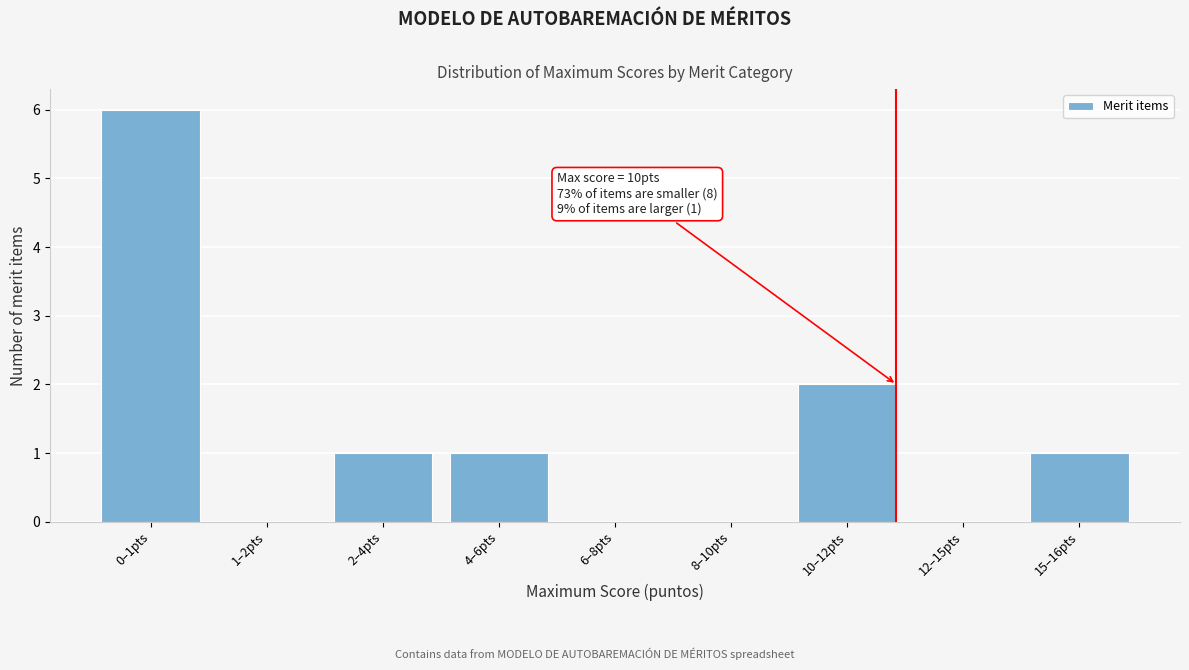

Reading left to right, what are all the values shown in this chart?

0–1pts=6	1–2pts=0	2–4pts=1	4–6pts=1	6–8pts=0	8–10pts=0	10–12pts=2	12–15pts=0	15–16pts=1